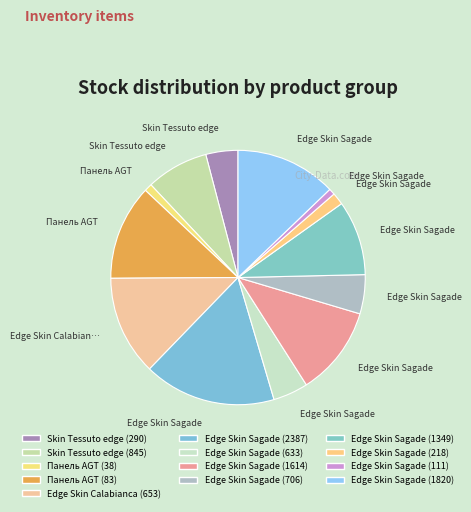

The Edge Skin Sagade (1820) slice represents 13% of the pie. True or false?

True